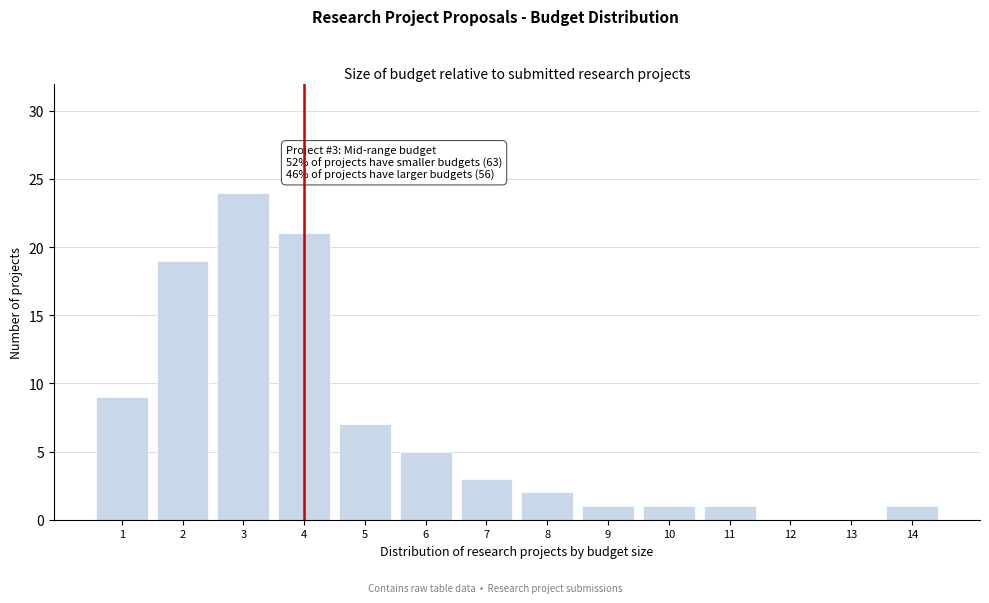

Reading left to right, list all the values displayed in this chart.

1=9	2=19	3=24	4=21	5=7	6=5	7=3	8=2	9=1	10=1	11=1	12=0	13=0	14=1